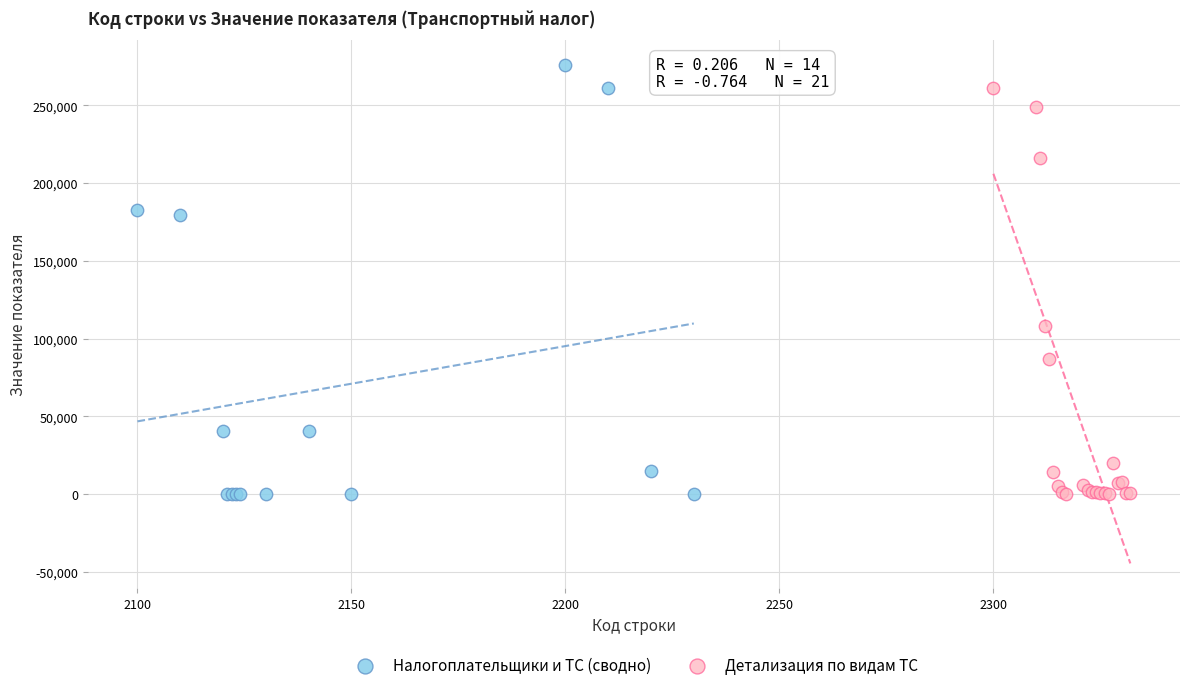

Which series contains the highest Y value?

Налогоплательщики и ТС (сводно)